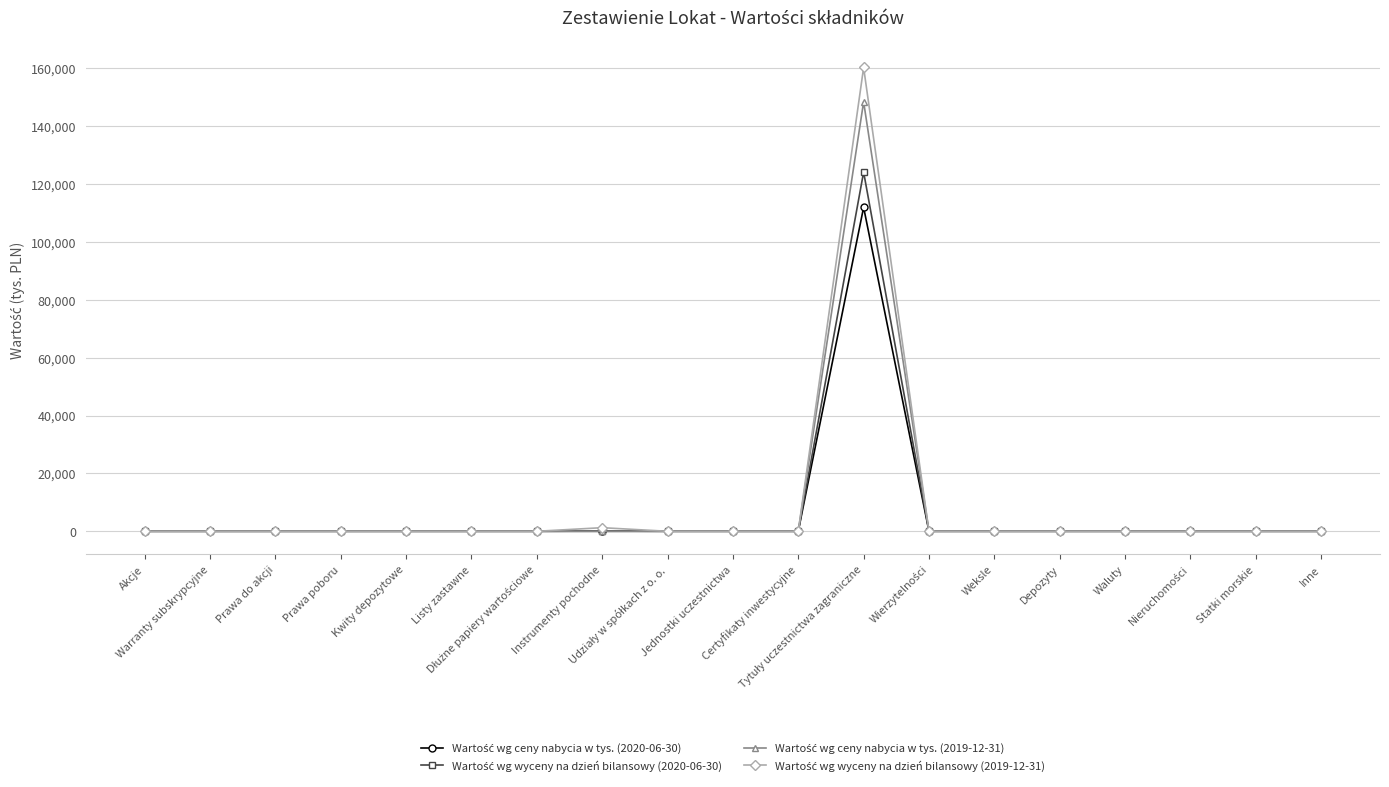

Is this an area chart (filled region under the line)?

No